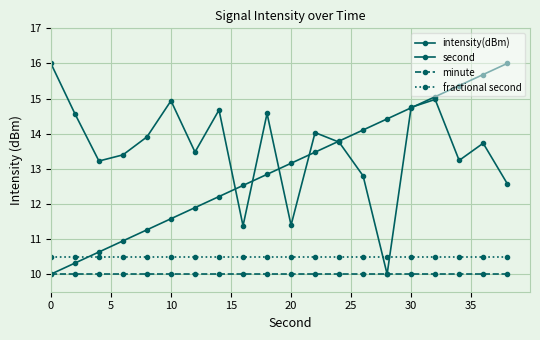

Does the chart have visible grid lines?

Yes